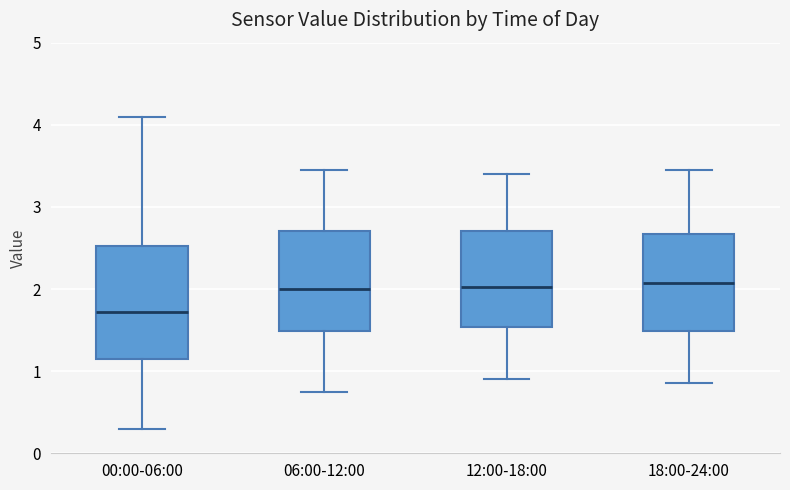

Comparing the boxes themselves (not the whiskers), which one is the tallest?

00:00-06:00